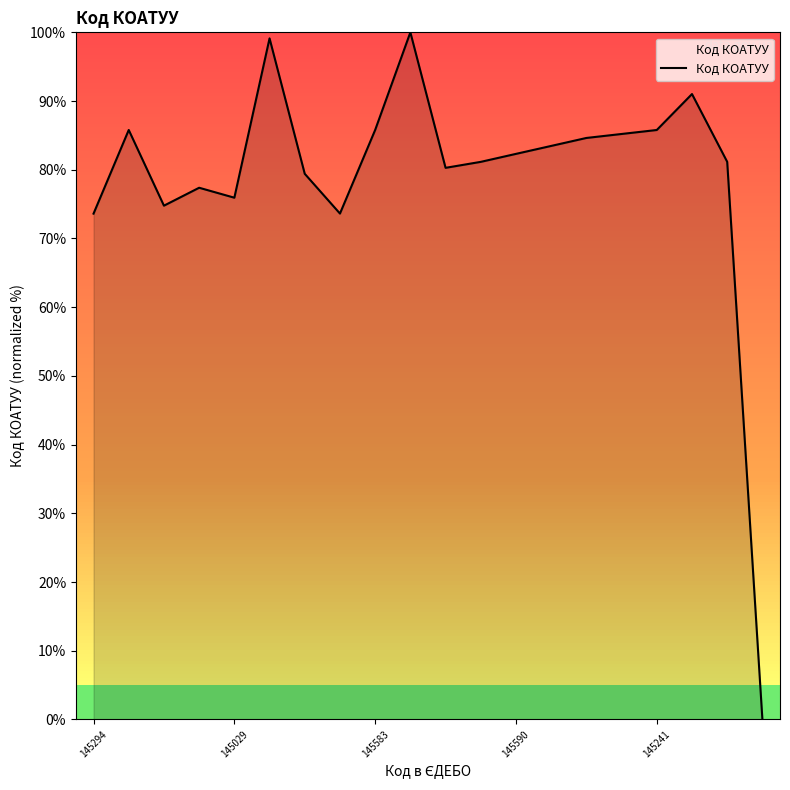

What is the maximum value shown in the chart?

100.0